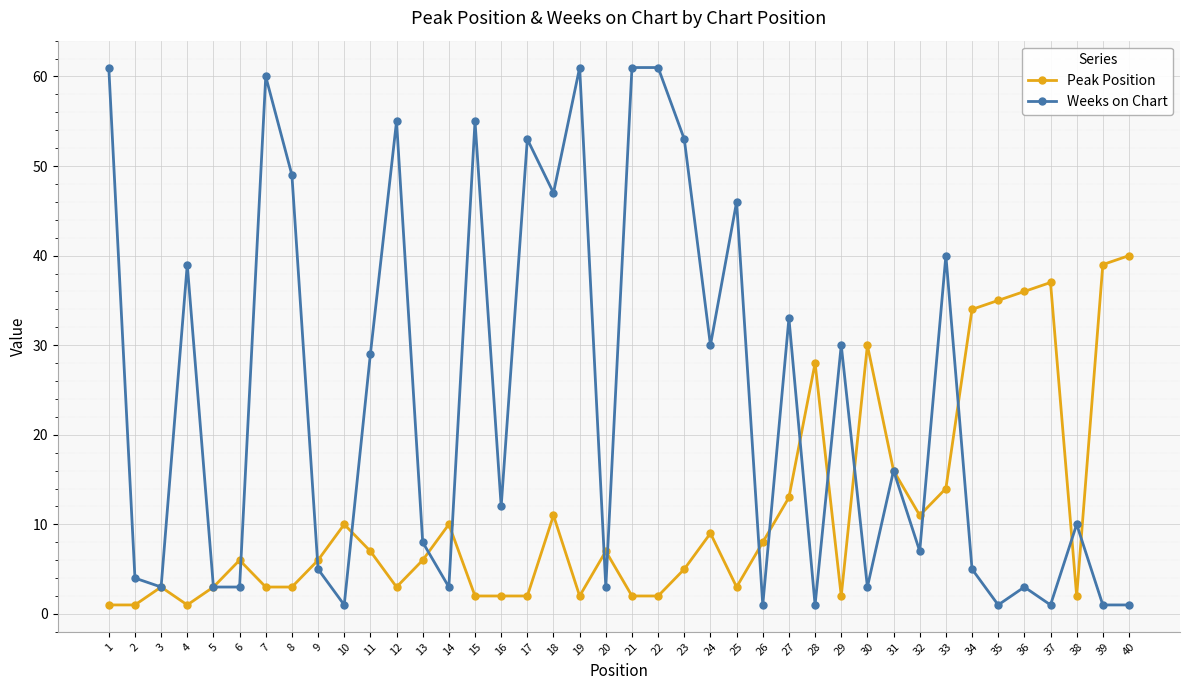

Rank the series by their average value, from highest to lowest.

Weeks on Chart, Peak Position